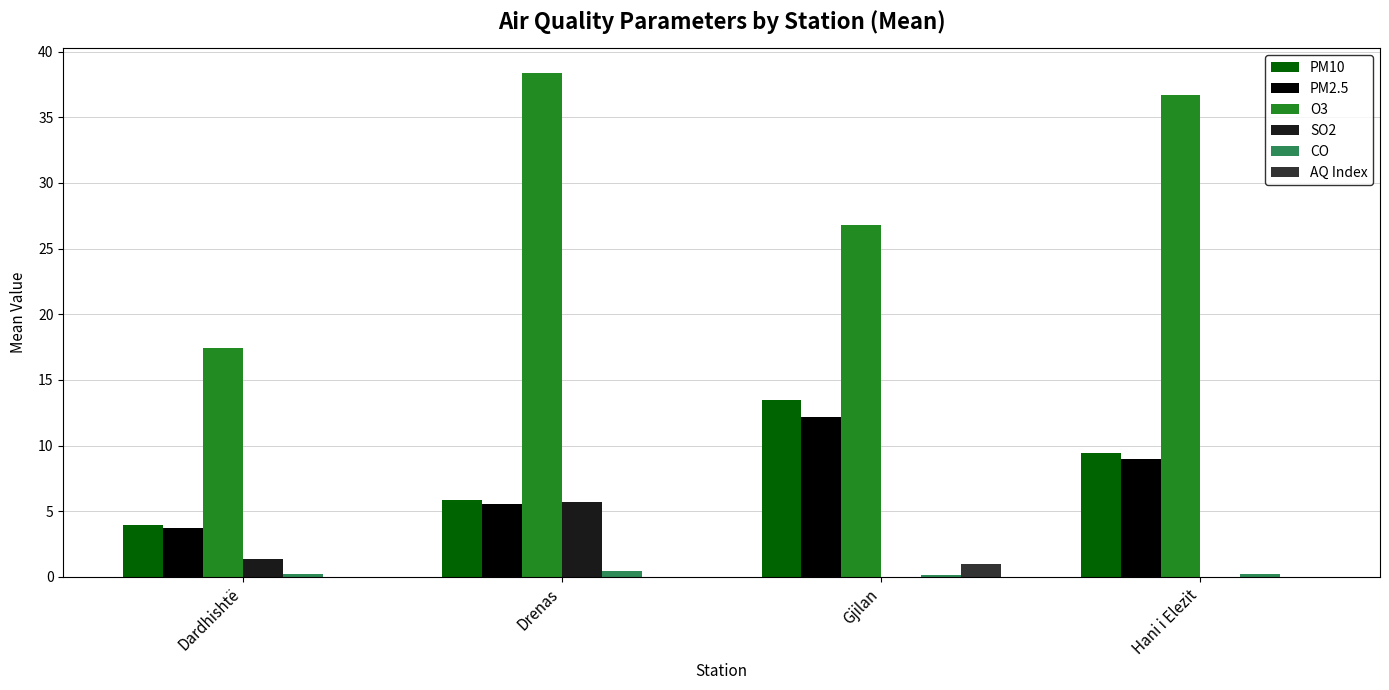

Reading right to left, extract all data points from this chart.

PM10: Hani i Elezit=9.5	Gjilan=13.5	Drenas=5.9	Dardhishtë=4.0
PM2.5: Hani i Elezit=9.0	Gjilan=12.2	Drenas=5.5	Dardhishtë=3.8
O3: Hani i Elezit=36.7	Gjilan=26.8	Drenas=38.3	Dardhishtë=17.4
SO2: Hani i Elezit=0.0	Gjilan=0.0	Drenas=5.7	Dardhishtë=1.3
CO: Hani i Elezit=0.2	Gjilan=0.2	Drenas=0.4	Dardhishtë=0.2
AQ Index: Hani i Elezit=0.0	Gjilan=1.0	Drenas=0.0	Dardhishtë=0.0